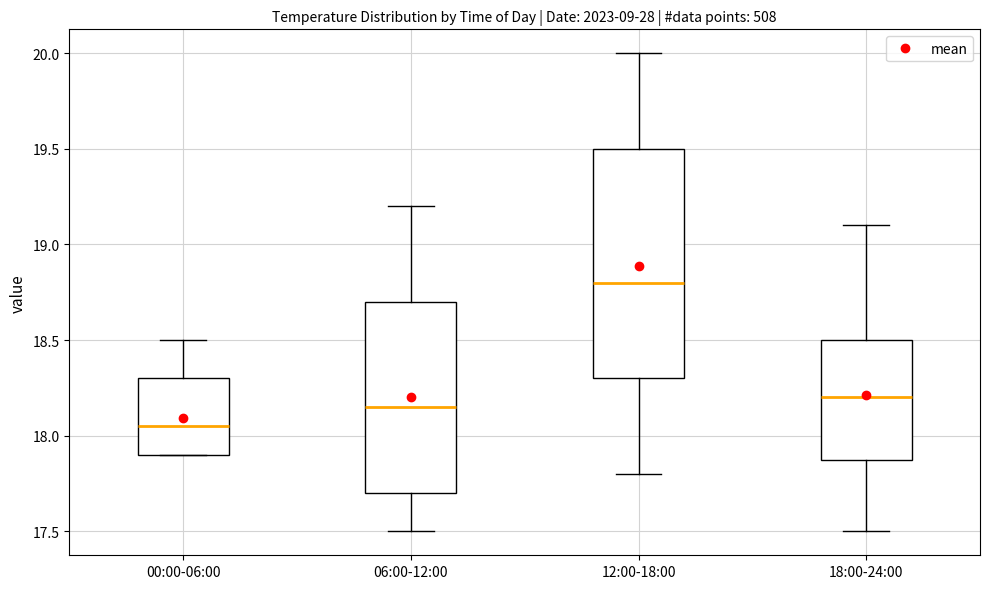

Which box has the lowest median line?

00:00-06:00